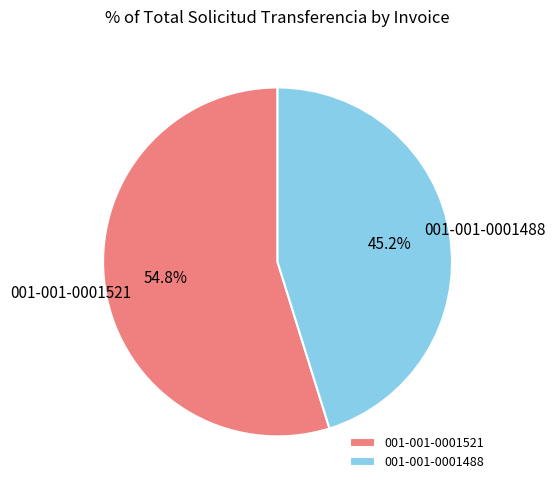

What percentage is the 001-001-0001521 slice, to the nearest percent?

55%